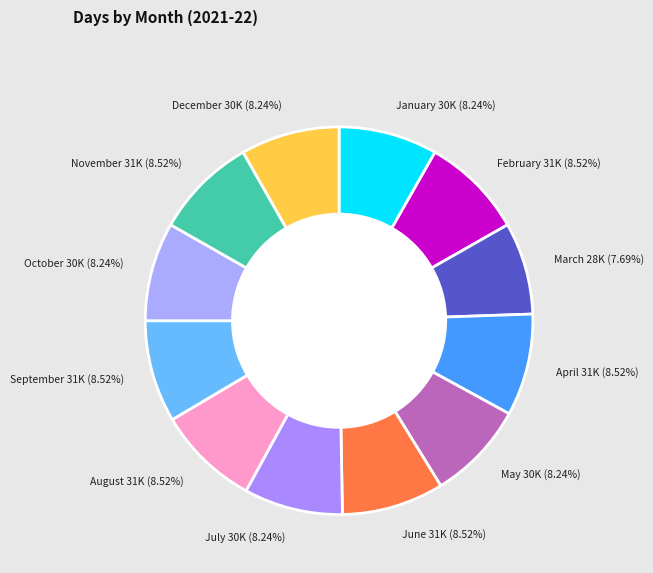

What is the largest slice in the pie chart?

February